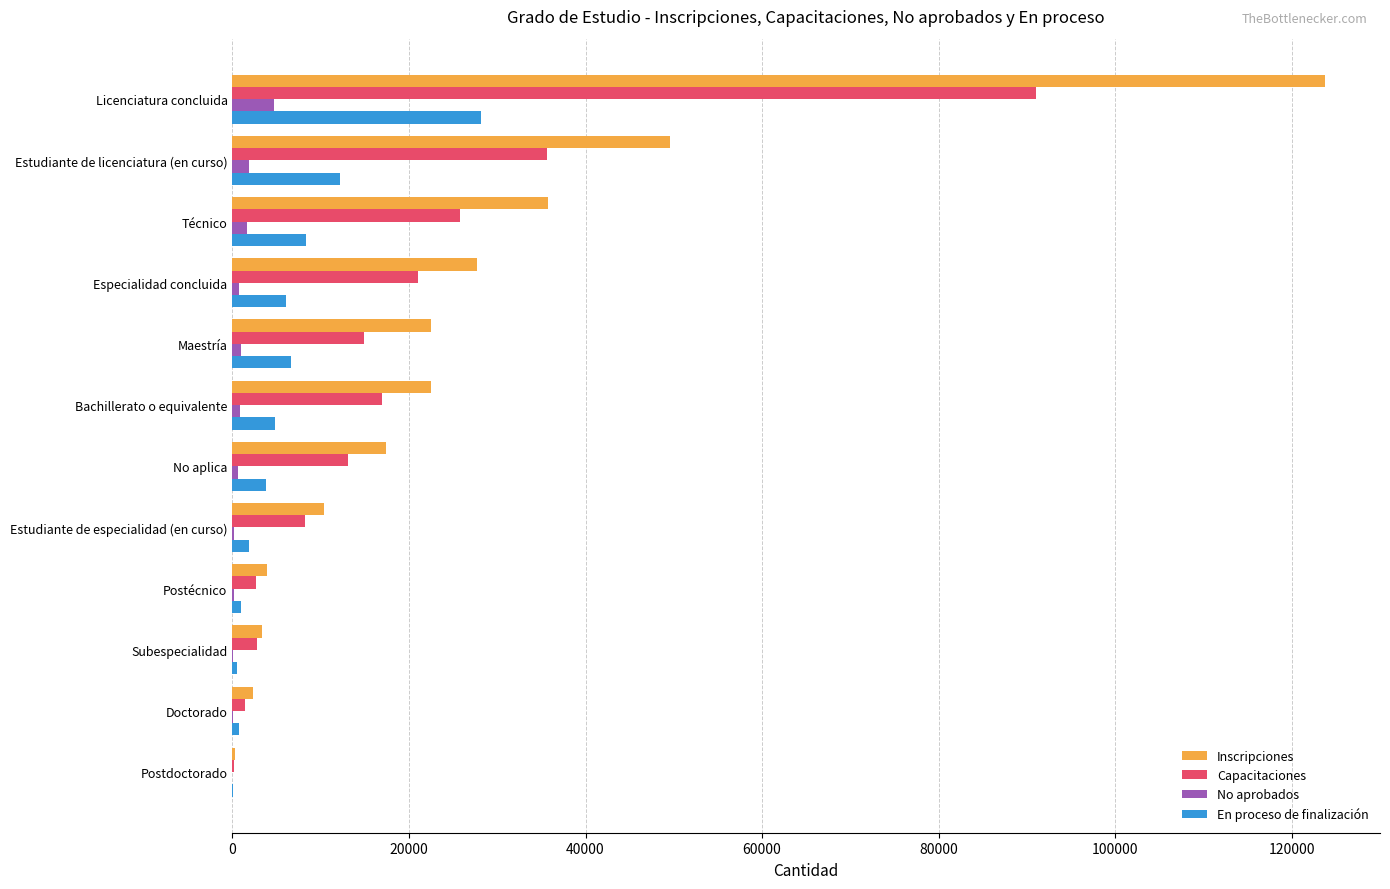

The Inscripciones series shows 123799 at Licenciatura concluida. True or false?

True